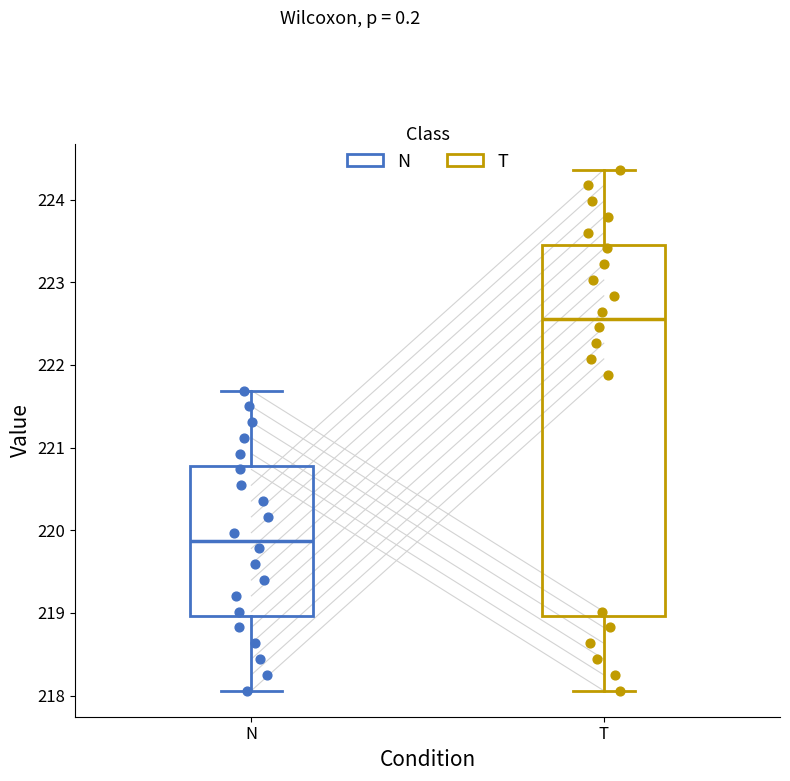

Where does the lower whisker of the box for T end on the y-axis? The values are not printed on the chart, so give them approximately, as read against the axis.

218.1